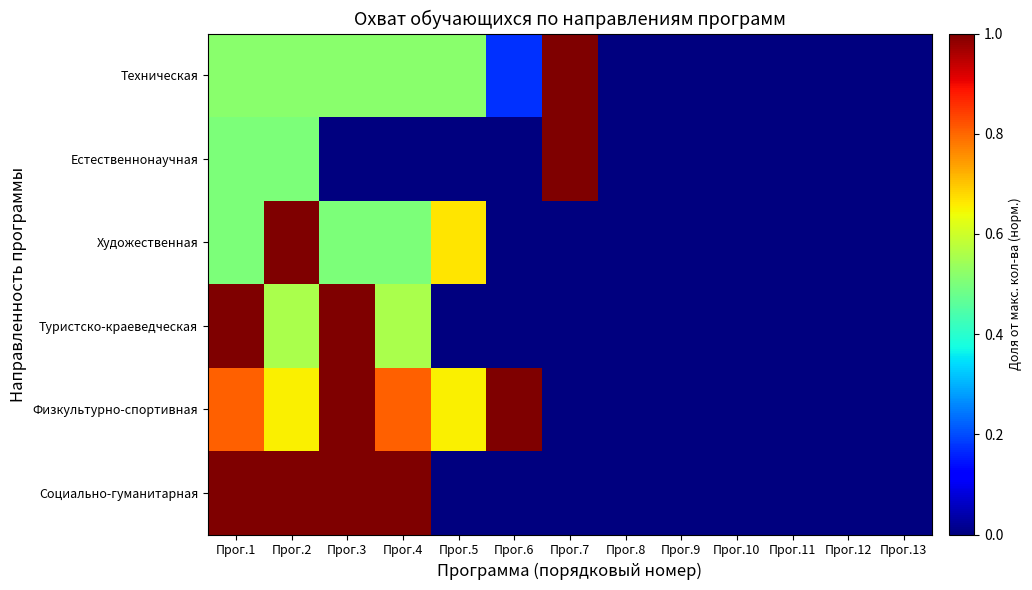

Between Прог.11 and Прог.5, which is larger?

Прог.5